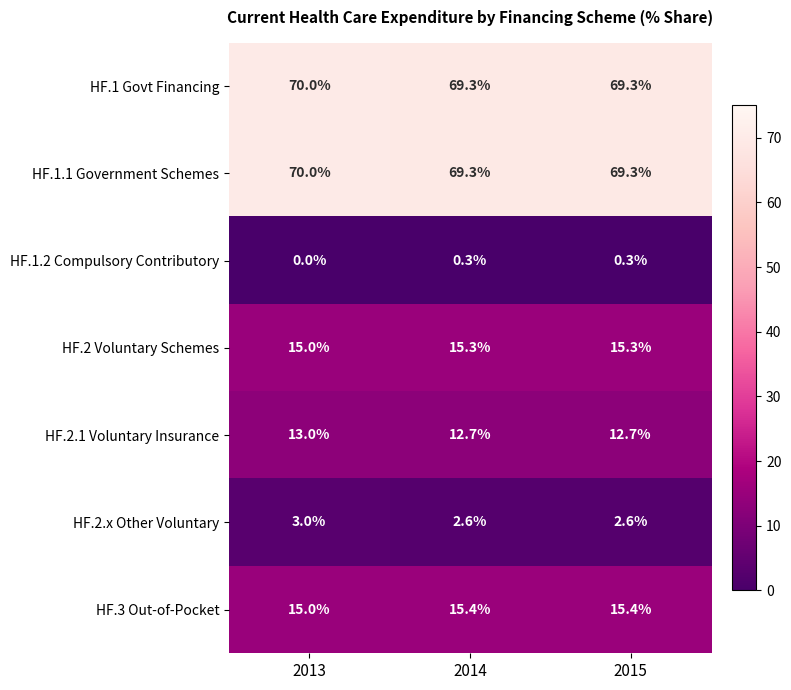

What is the sum of the HF.2.x Other Voluntary values at 2014 and 2015?

5.2